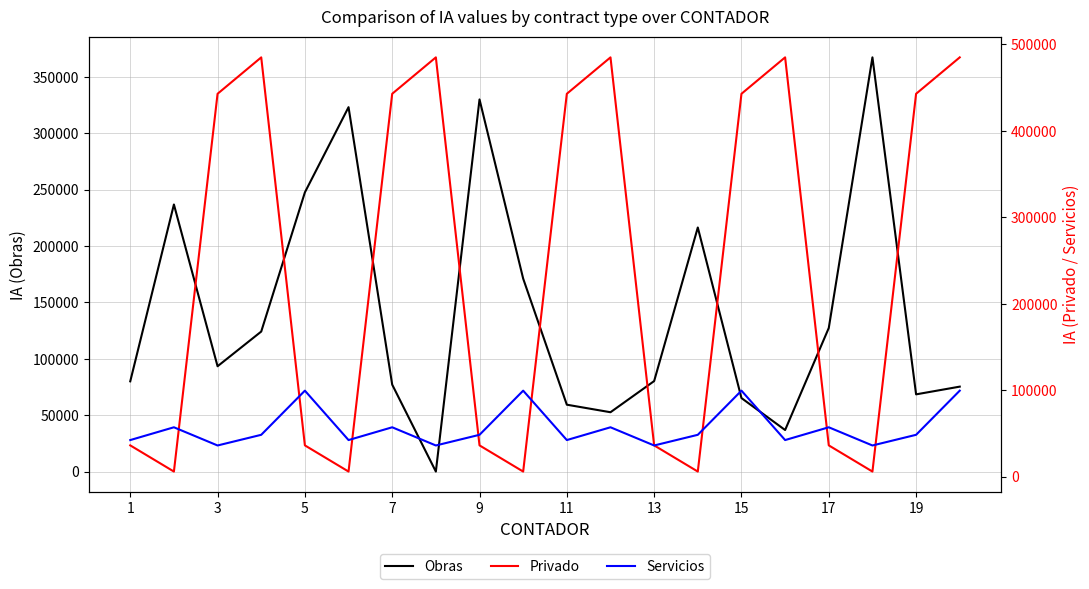

What is the highest value of the Obras series?

367290.0